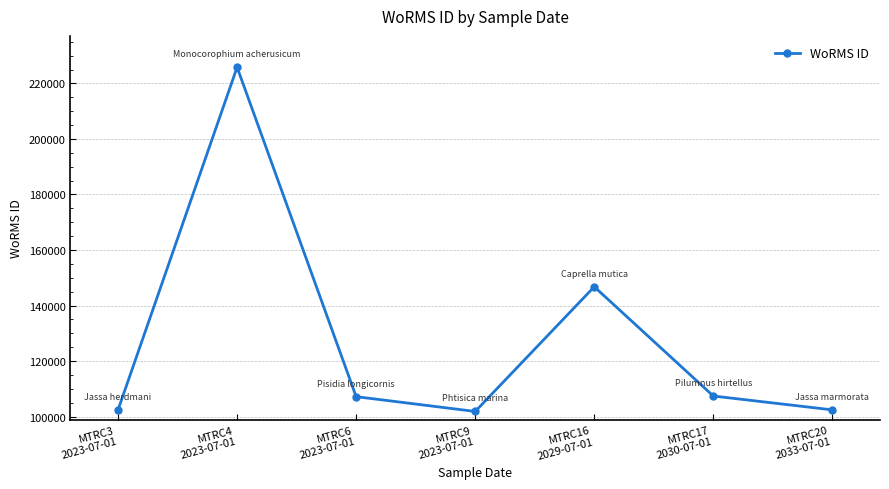

What value does the data have at MTRC4
2023-07-01?

225814